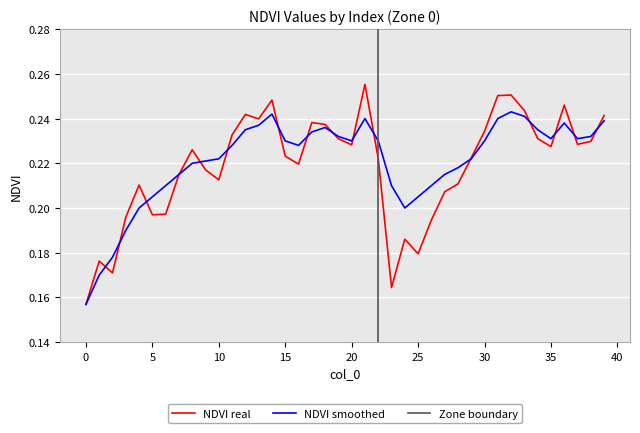

The NDVI smoothed series shows 0.1 at 30. True or false?

False